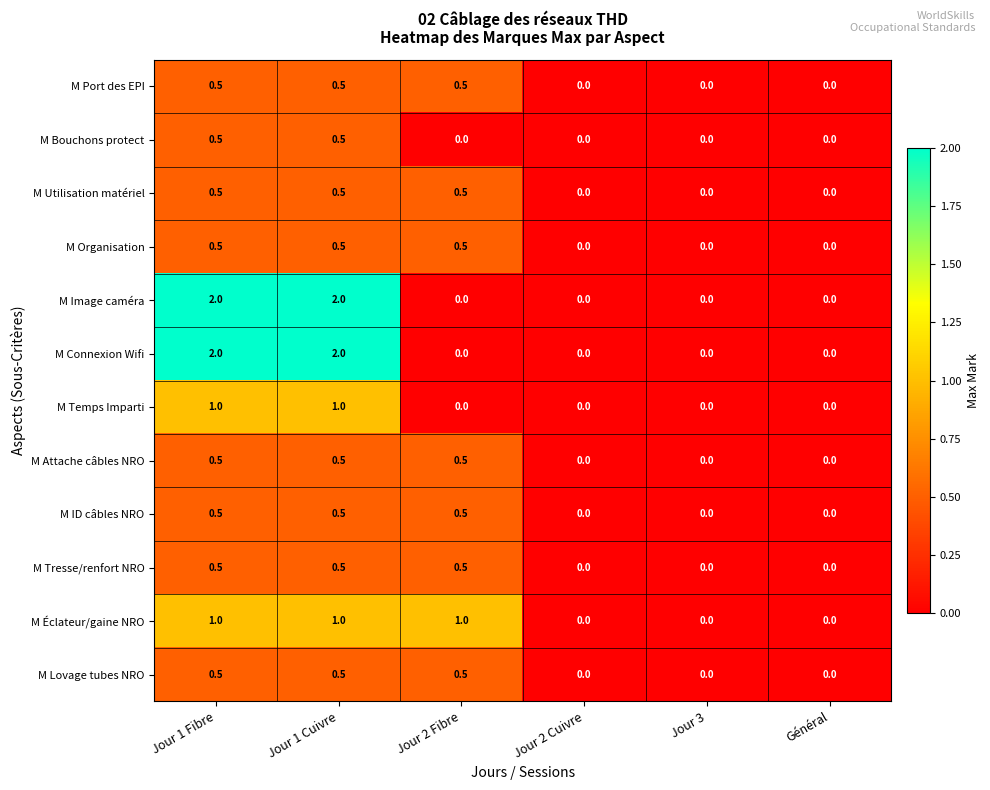

How many series are shown in this chart?

12